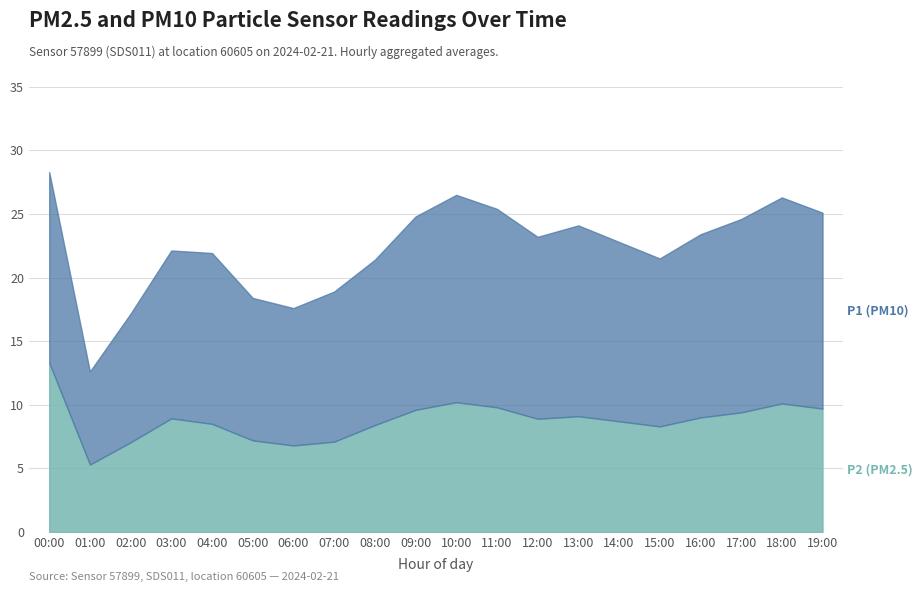

What is the highest value of the P1 series?

28.3